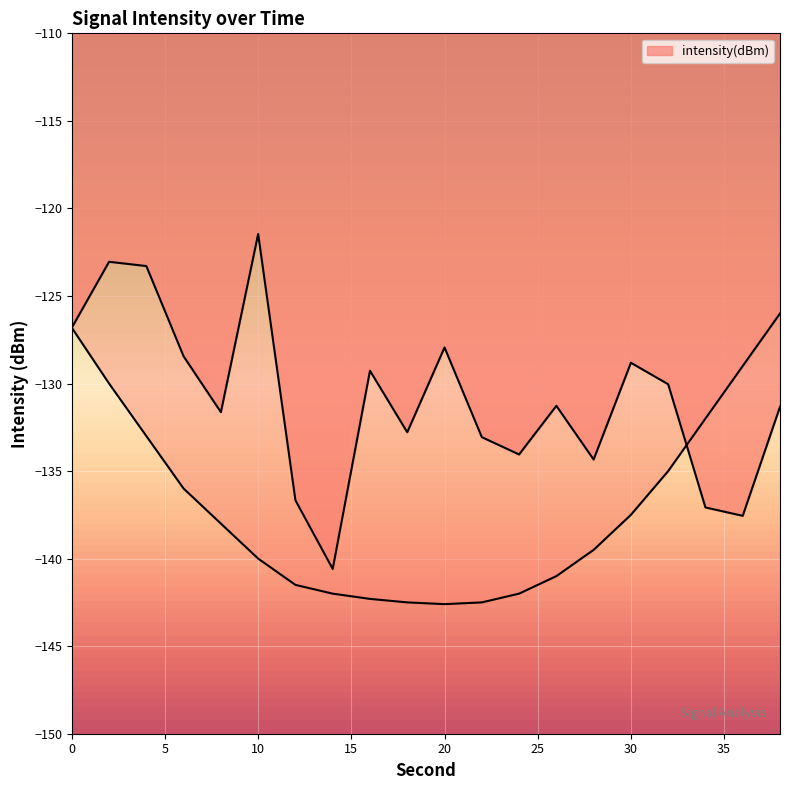

The value at 18 is -187.1. True or false?

False